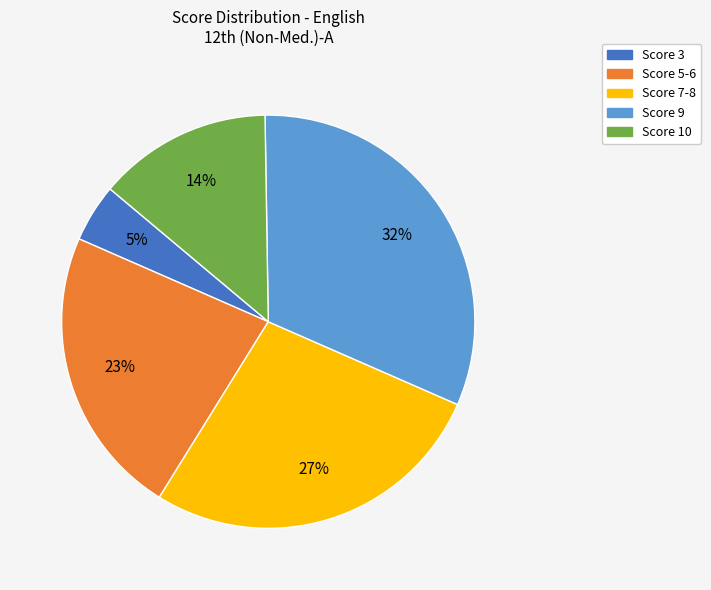

To the nearest percent, what is the difference between the largest and smallest slice percentages?

27%